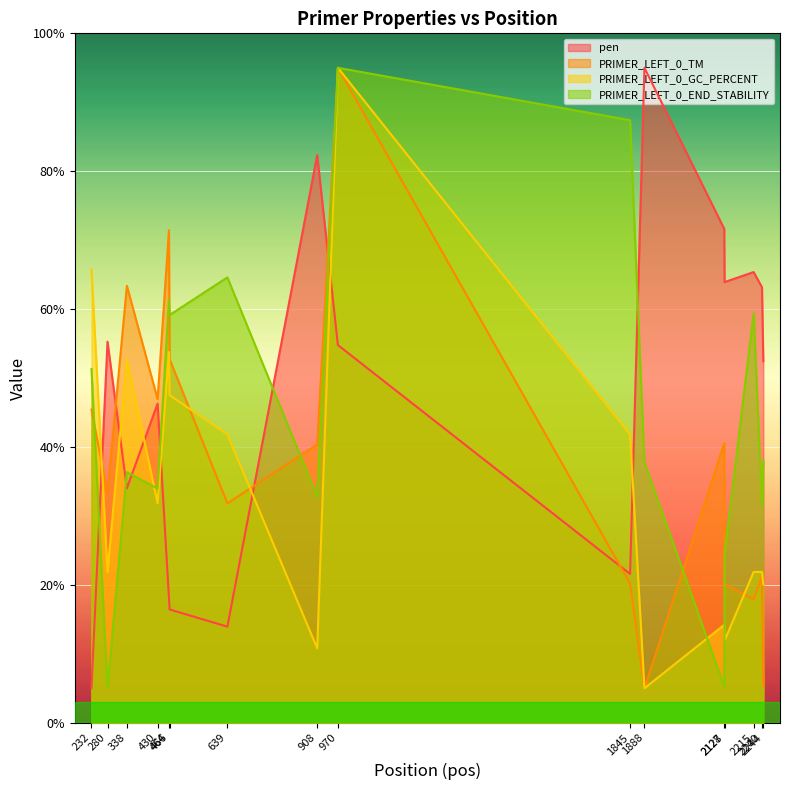

List the labels in order of PRIMER_LEFT_0_TM value, smallest first.

1888, 2244, 2215, 2128, 1845, 2240, 639, 280, 908, 2127, 232, 430, 466, 338, 464, 970